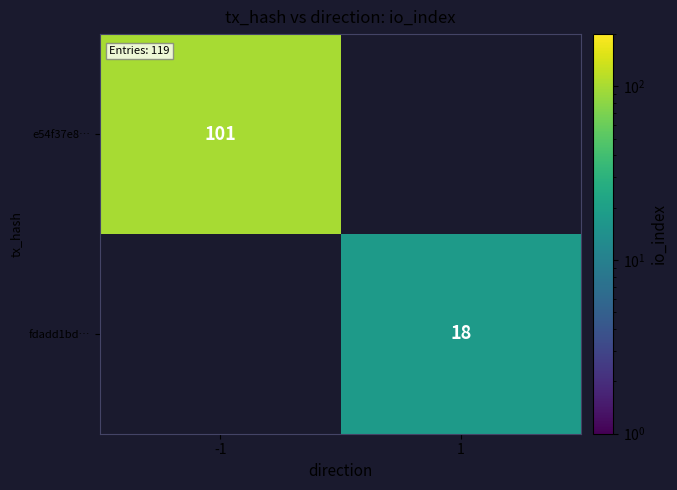

Is it true that e54f37e8… equals 160 at -1?

False